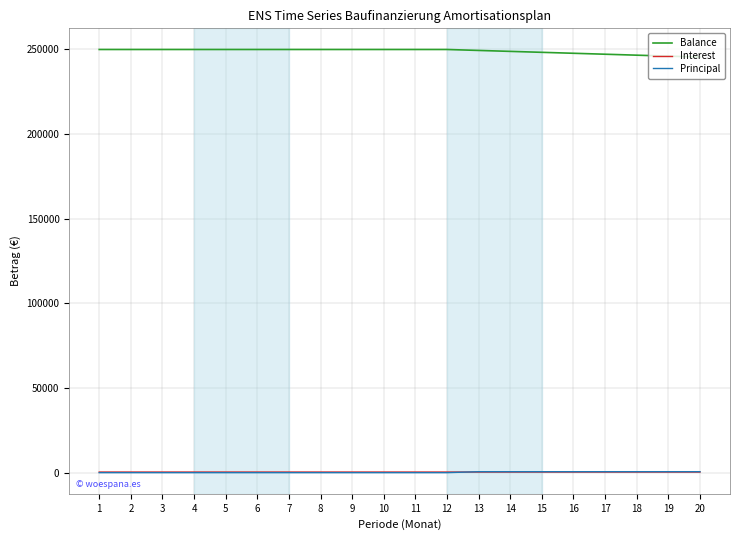

Is the value of Interest at 7 greater than the value of Balance at 16?

No